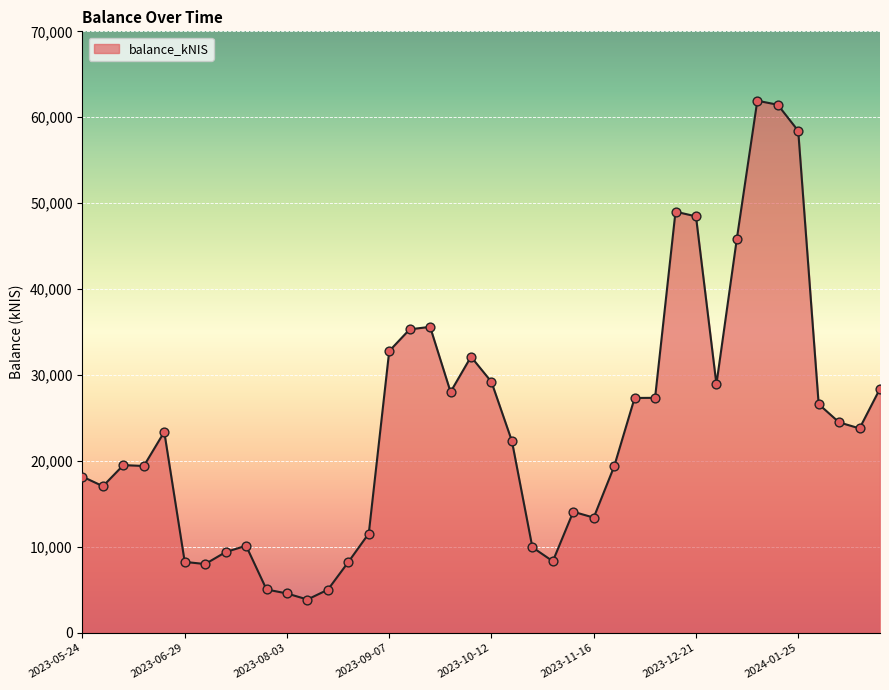

What is the difference between the maximum and minimum values?

58037.2